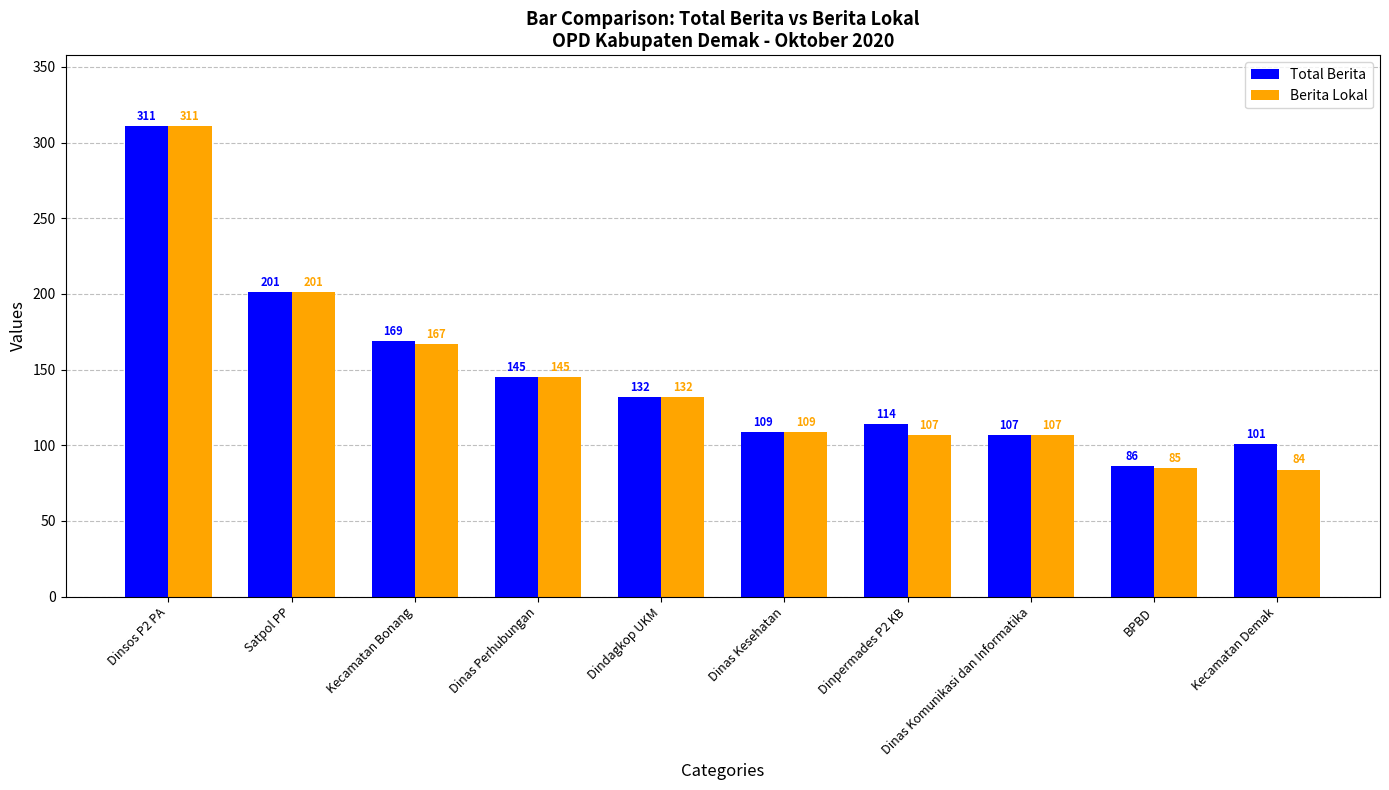

List the series in order of their overall mean, highest first.

Total Berita, Berita Lokal